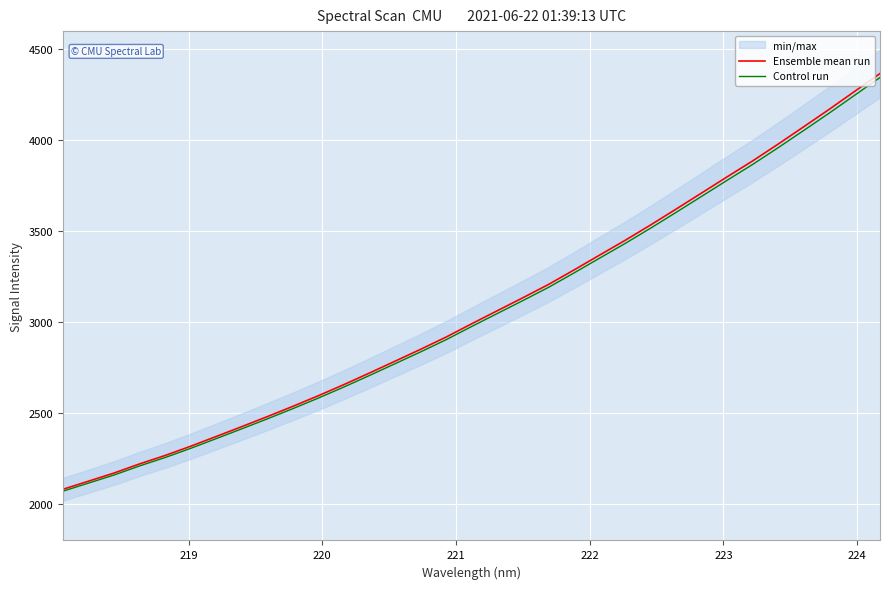

True or false: Ensemble mean run and Control run intersect in this chart.

False